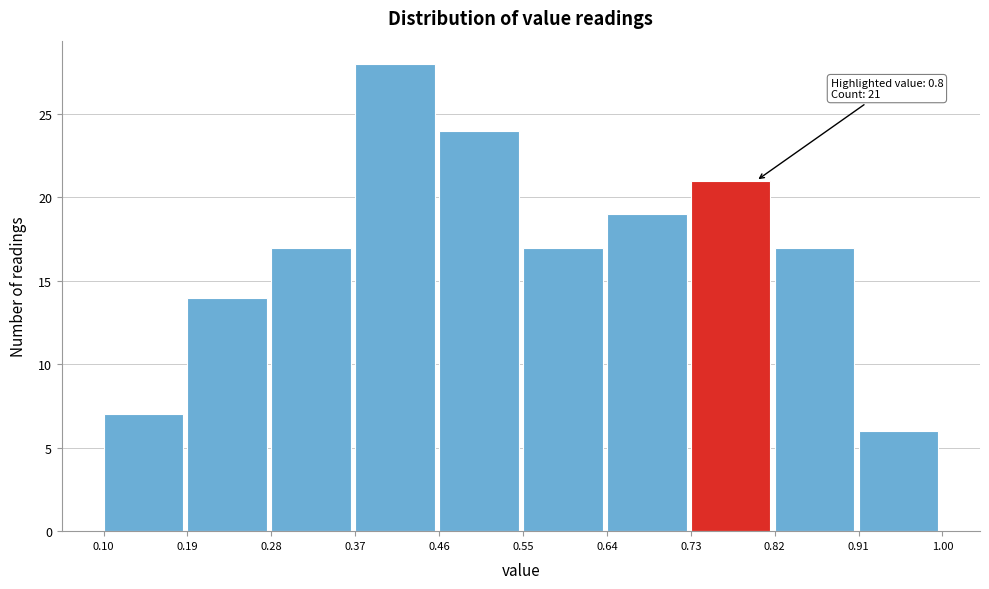

Which range on the x-axis has the tallest bar?

0.37 to 0.46